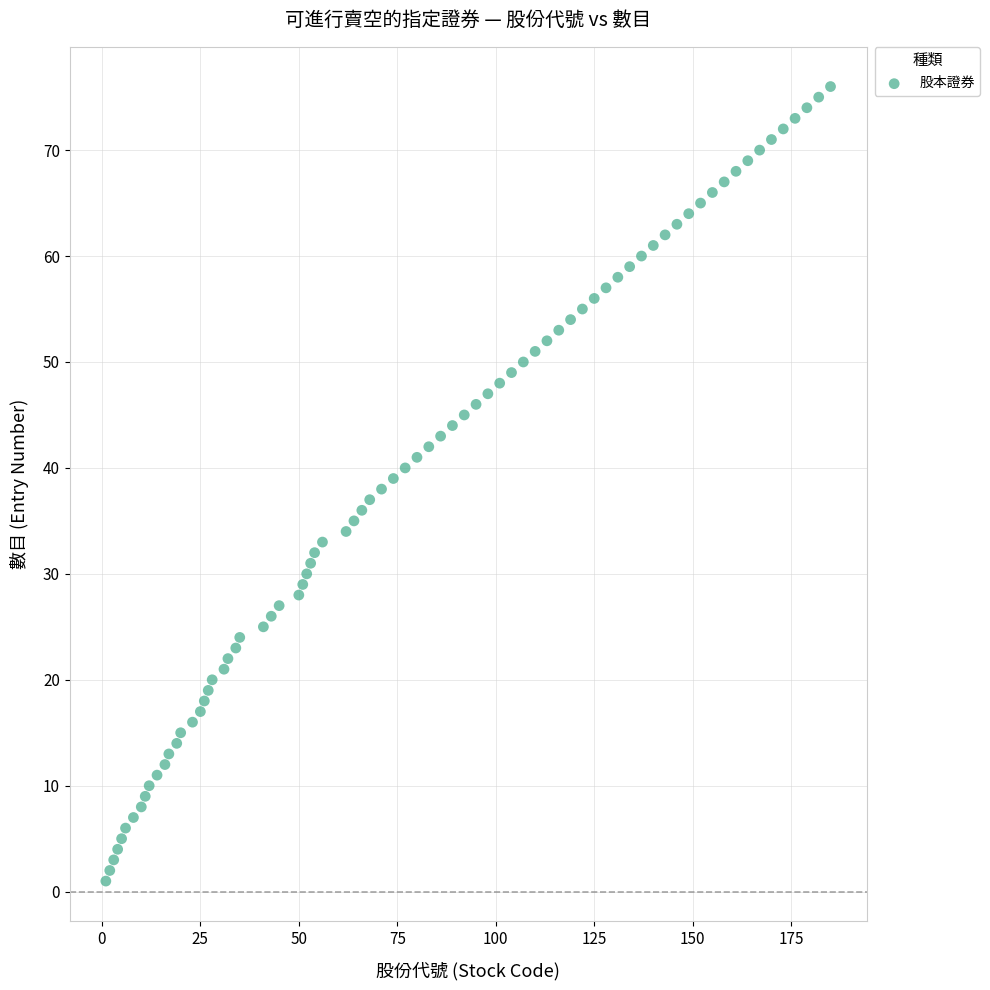

What is the range of X values (max minus min)?

184